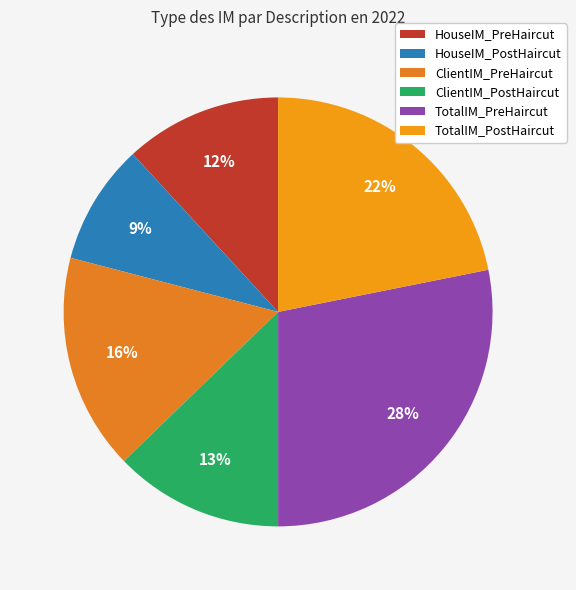

What is the smallest slice in the pie chart?

HouseIM_PostHaircut